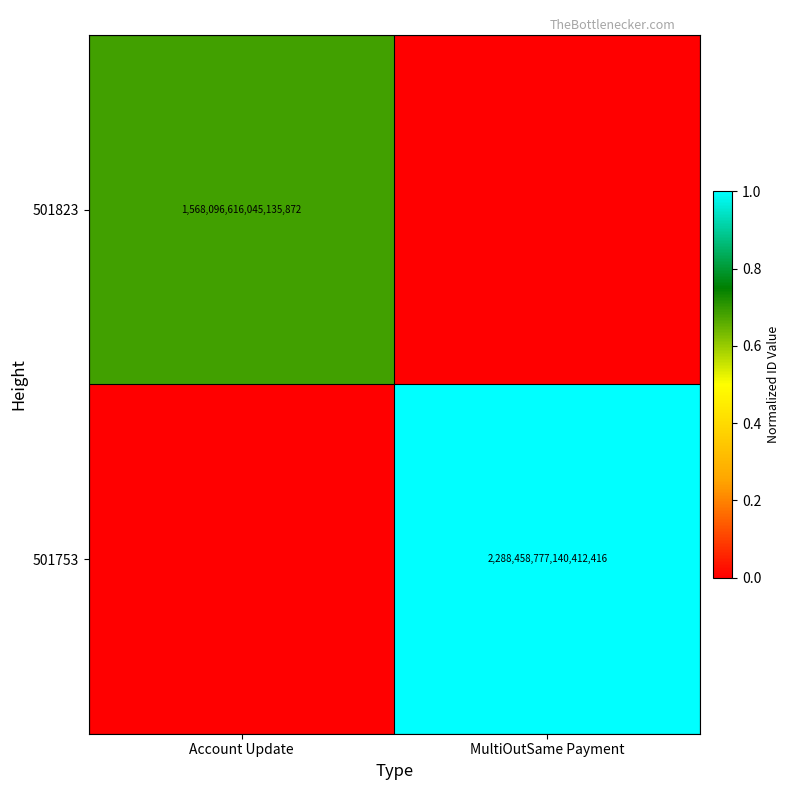

The value of 501753 at MultiOutSame Payment is 752065367100869888. True or false?

False